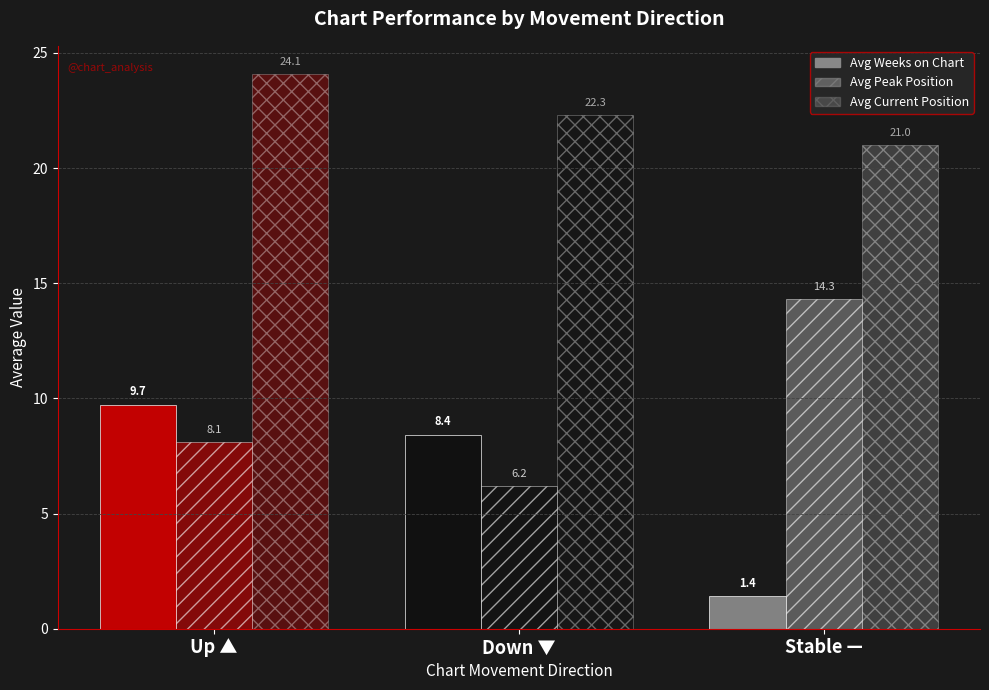

How many values in the Avg Current Position series are below 22?

1